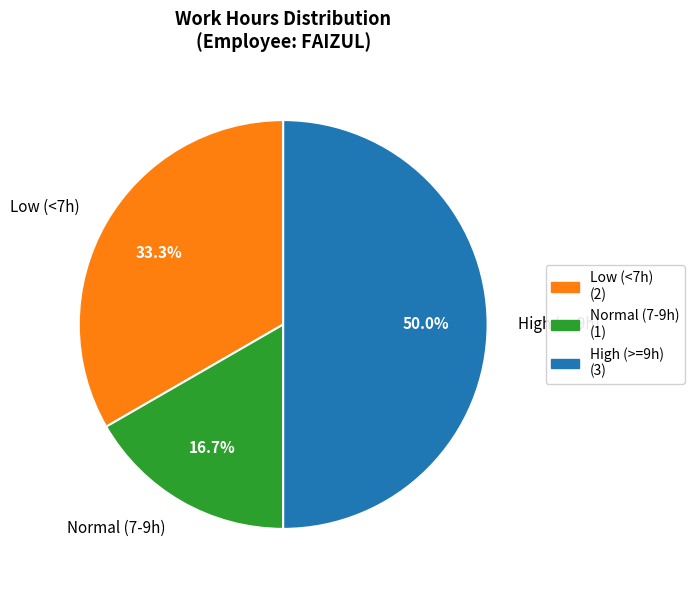

Is Normal (7-9h) the majority of the pie?

No